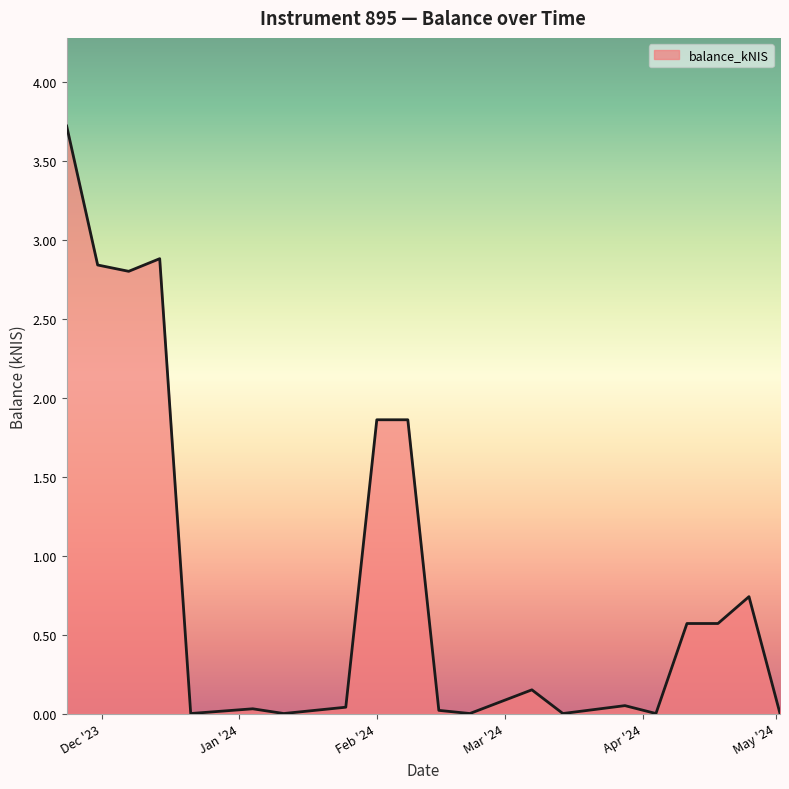

What is the greatest value displayed?

3.7